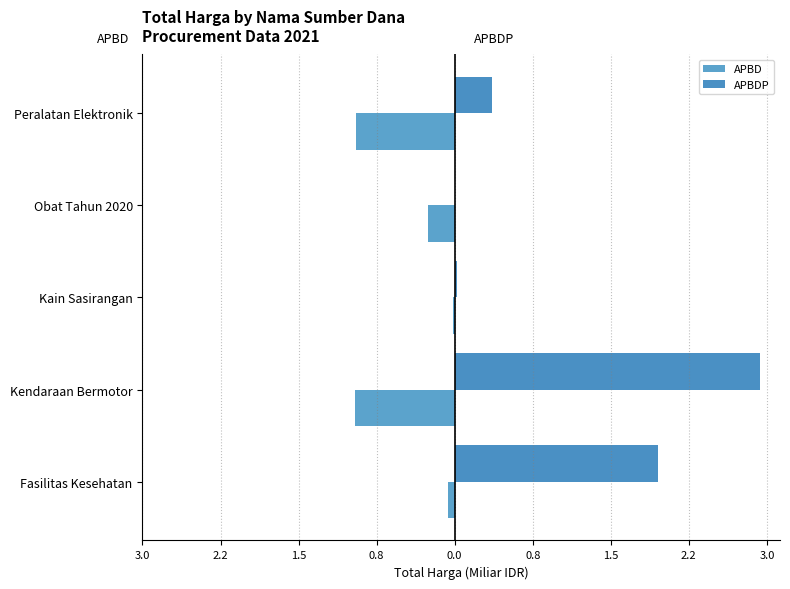

How many data points in APBDP are above 0?

4